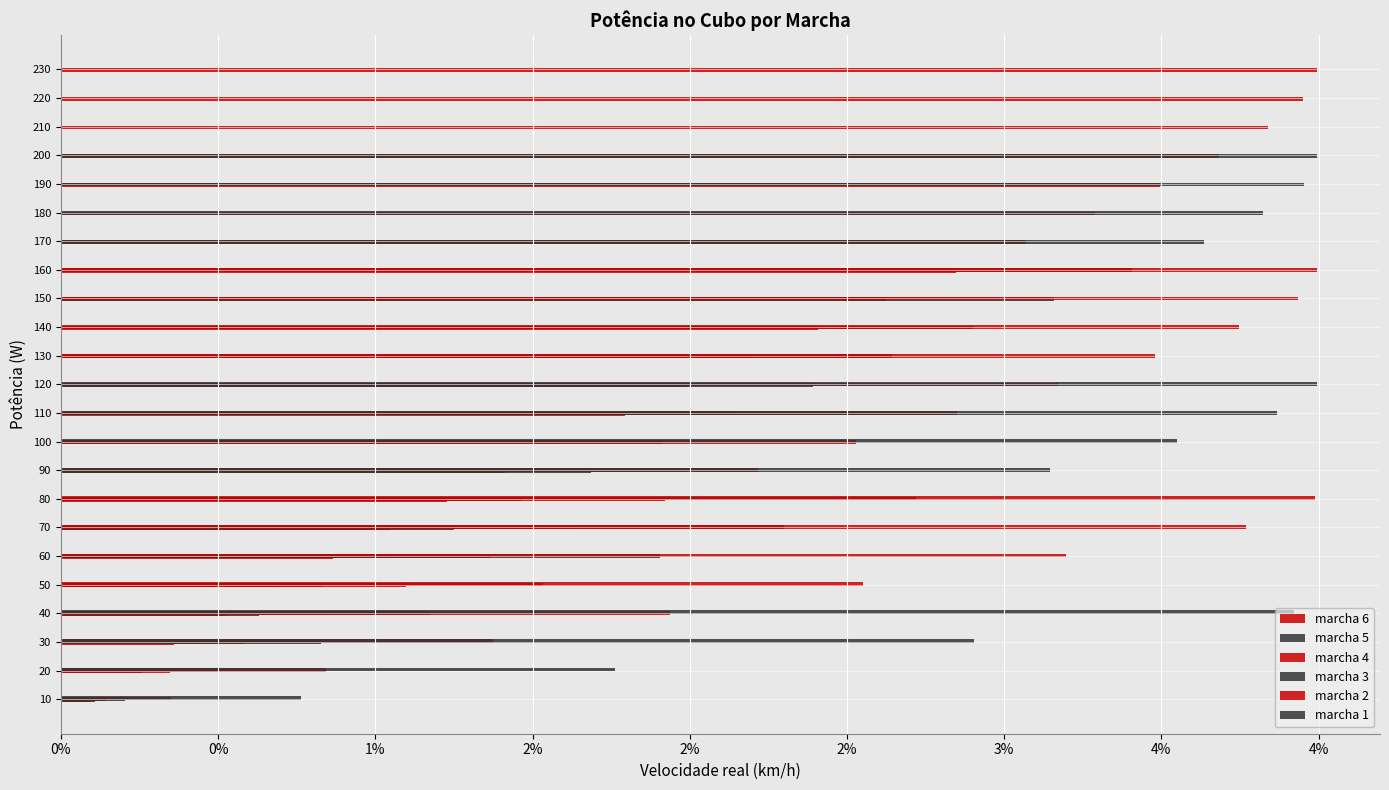

How many series are shown in this chart?

6